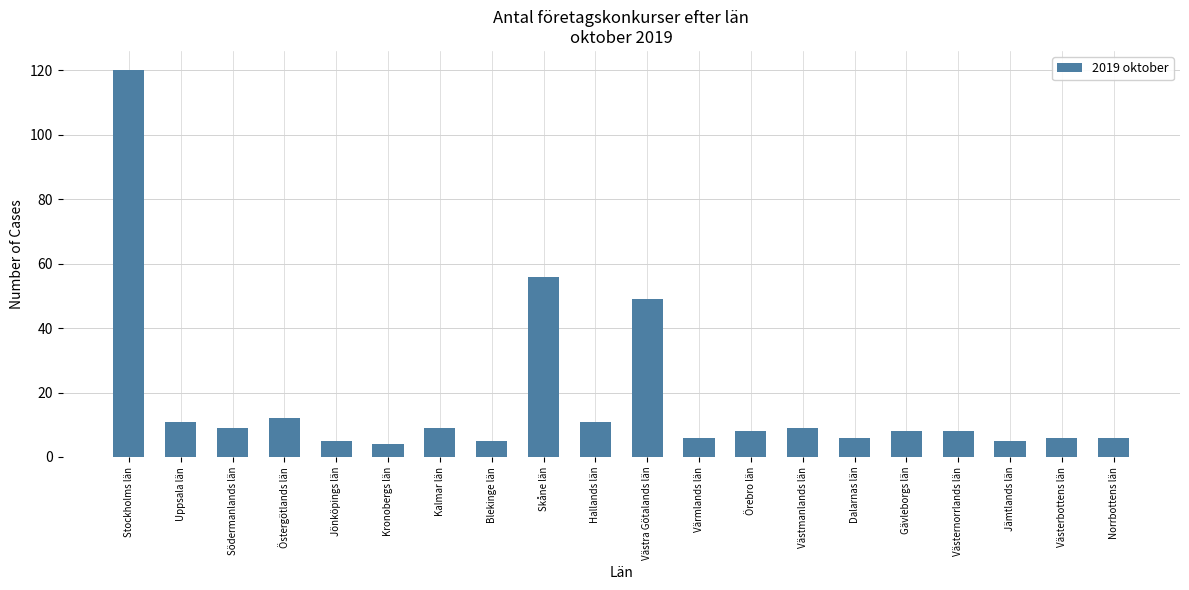

What is the value of the 1st bar from the left?

120